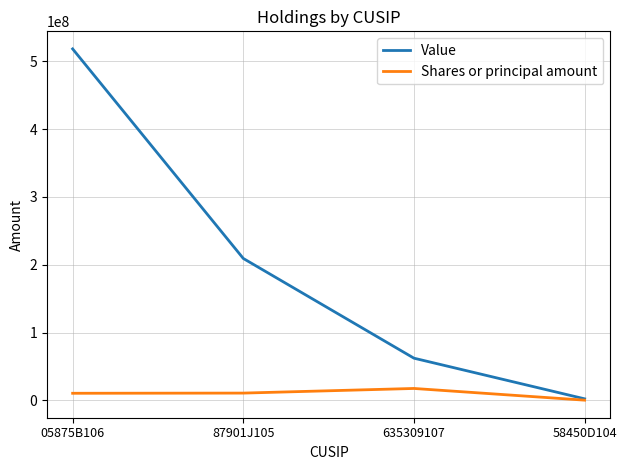

What is the spread (max minus min) of values at 635309107?

44669728